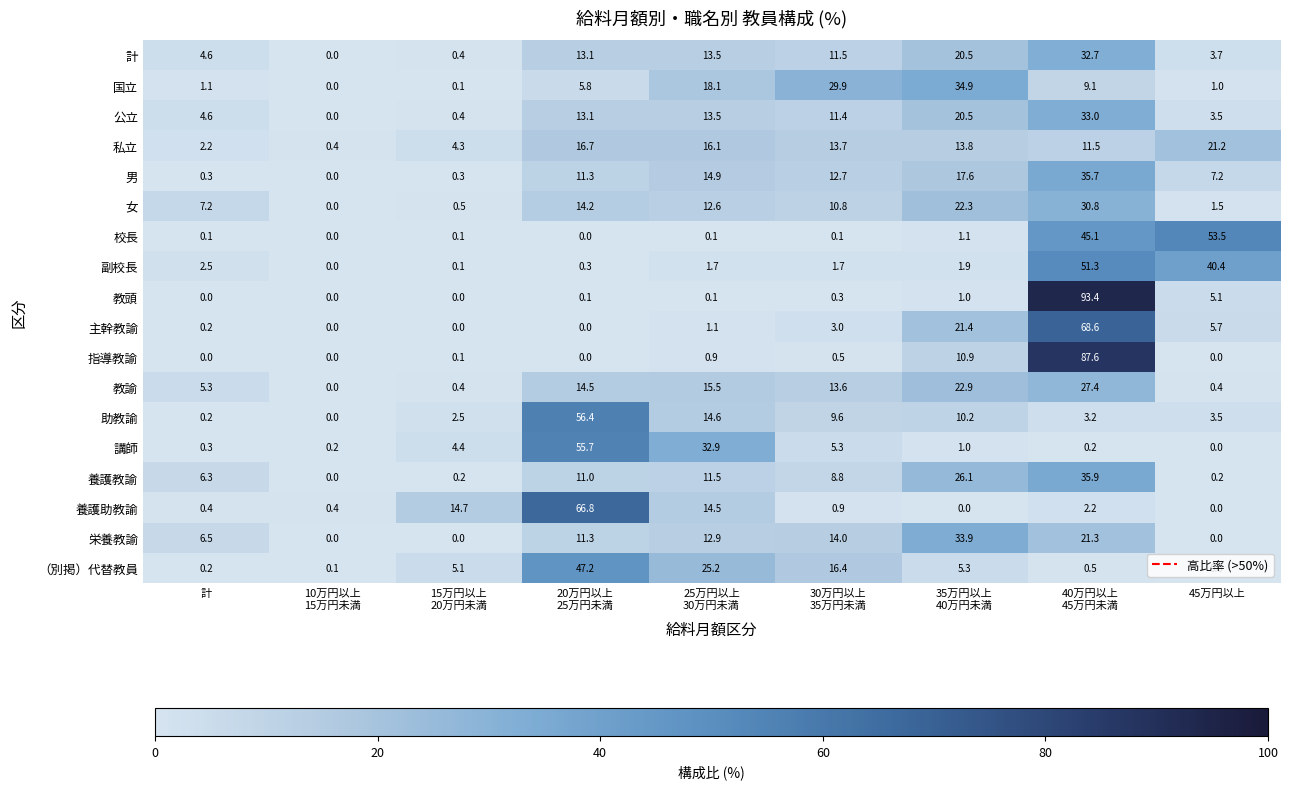

What is the difference between the highest and lowest values at 10万円以上
15万円未満?

0.4